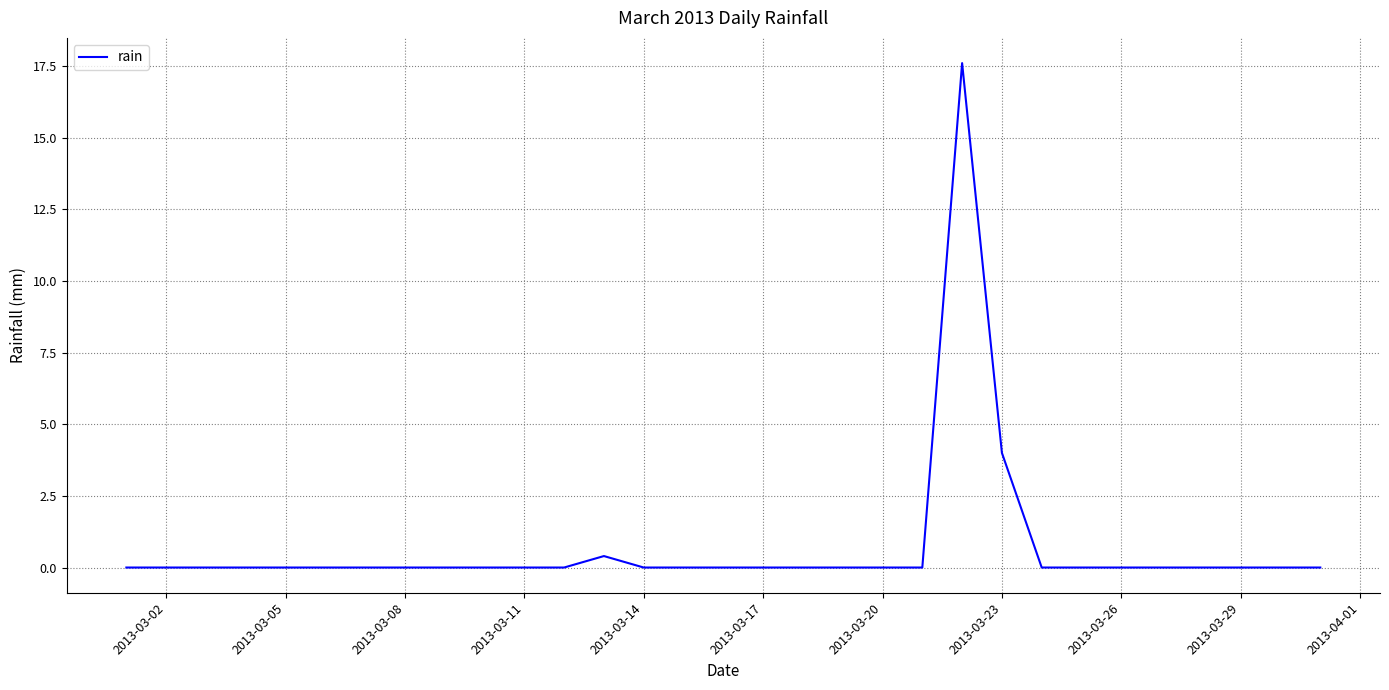

What is the average value?

0.7